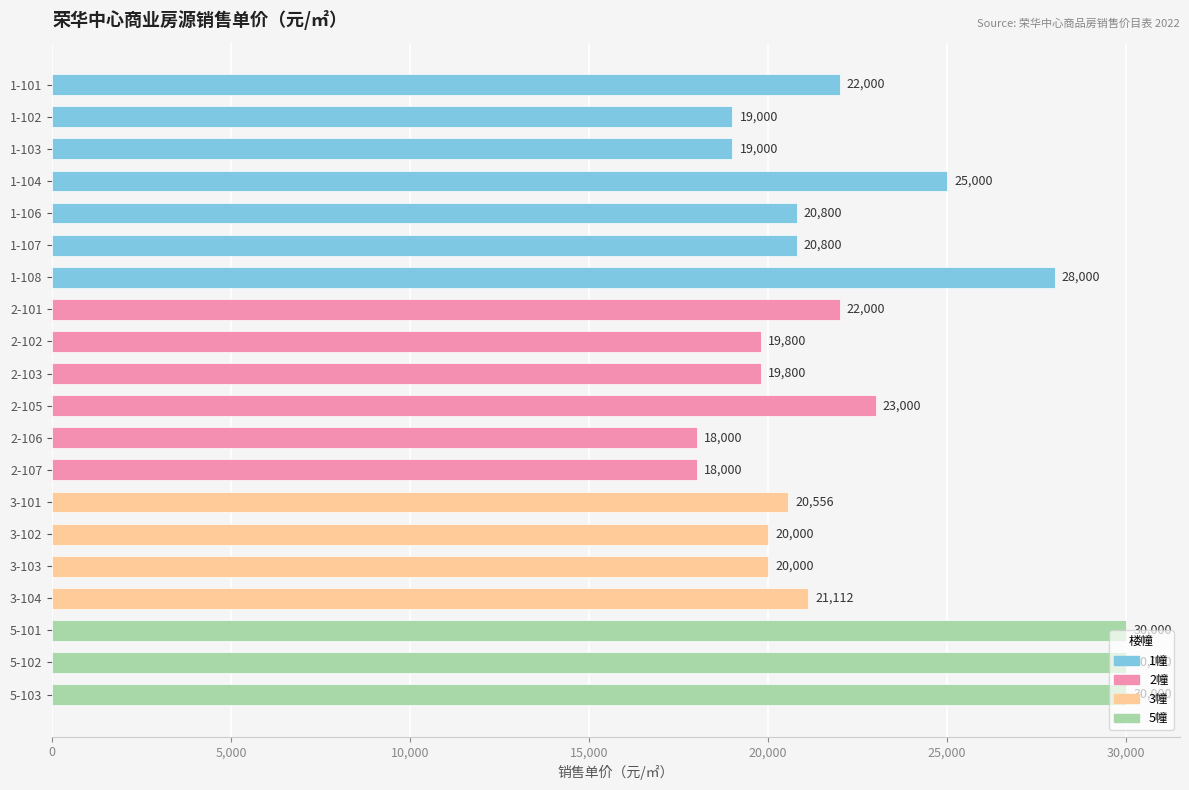

What is the difference between the maximum and minimum values?

12000